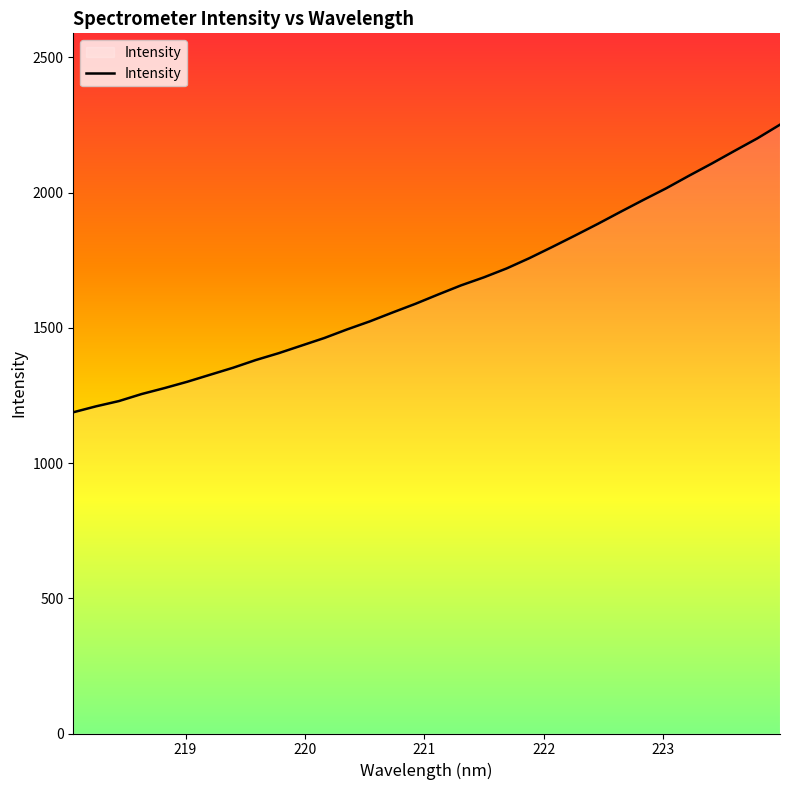

What is the smallest value displayed?

1187.7